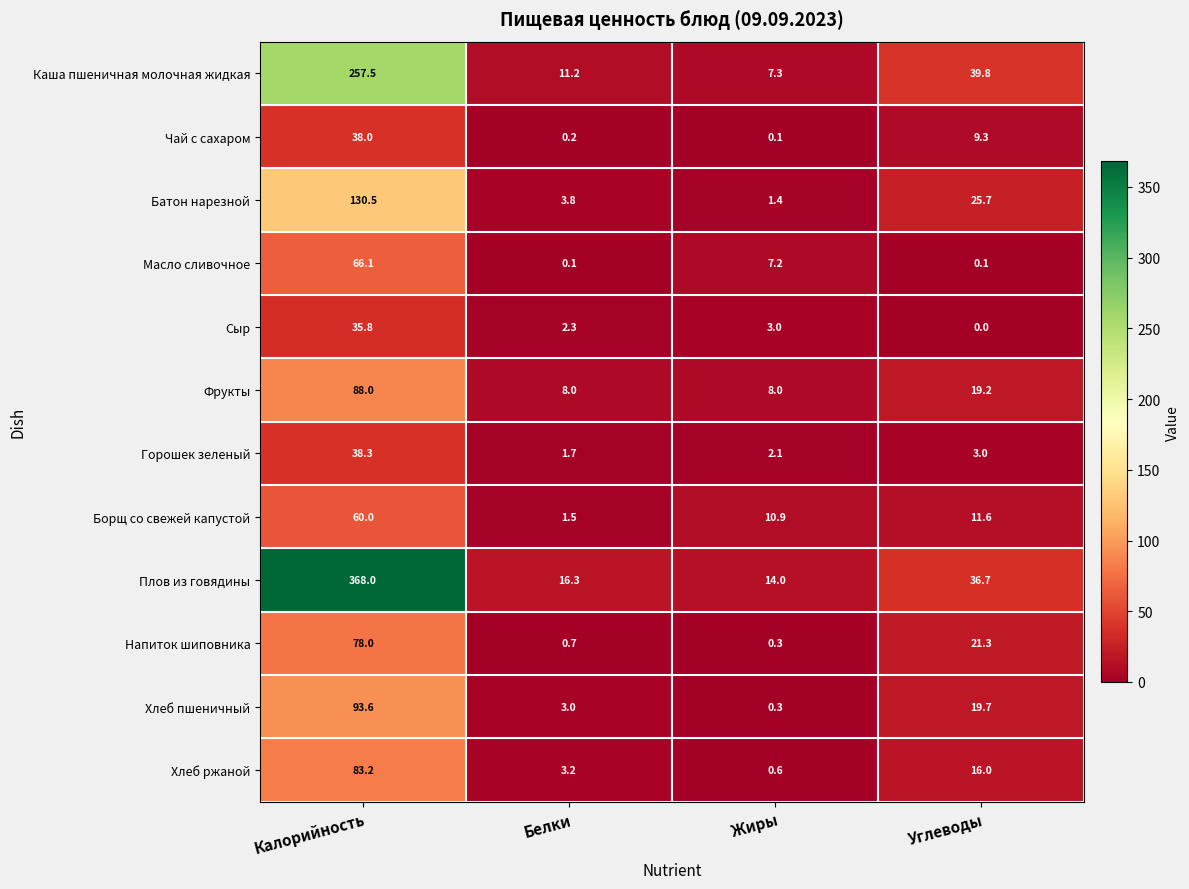

What is the difference between the second highest and second lowest values in the Каша пшеничная молочная жидкая series?

28.6